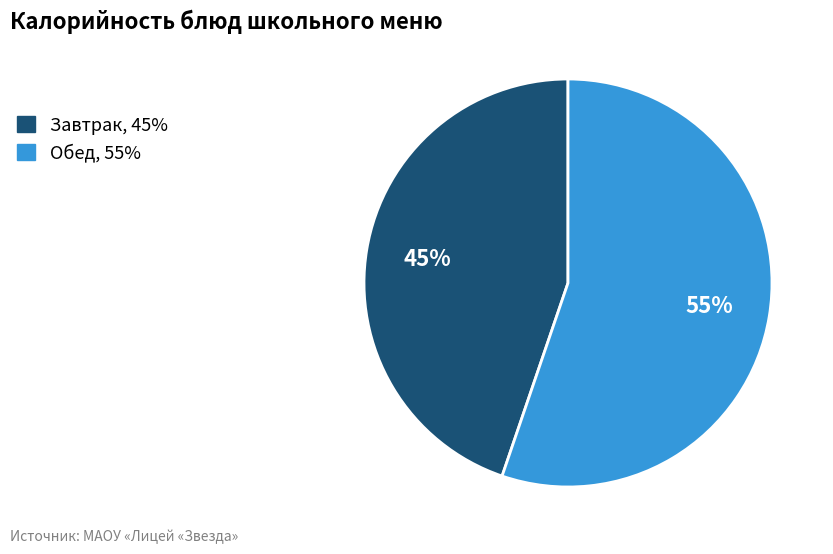

The Обед, 55% slice represents 60% of the pie. True or false?

False